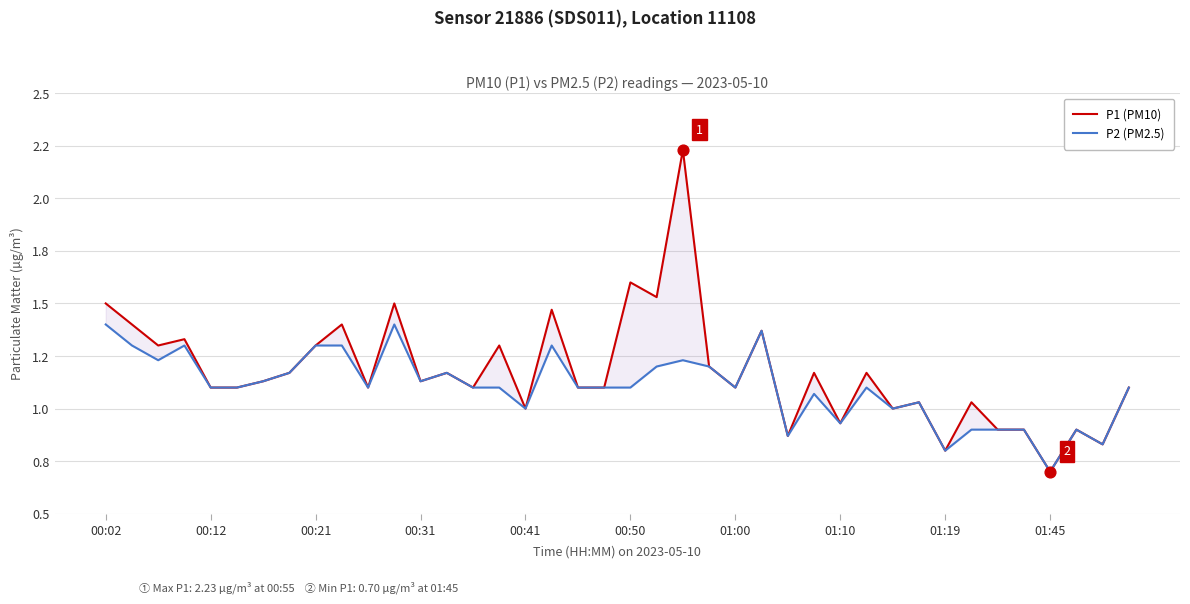

What are all the series names shown in the legend?

P1 (PM10), P2 (PM2.5)